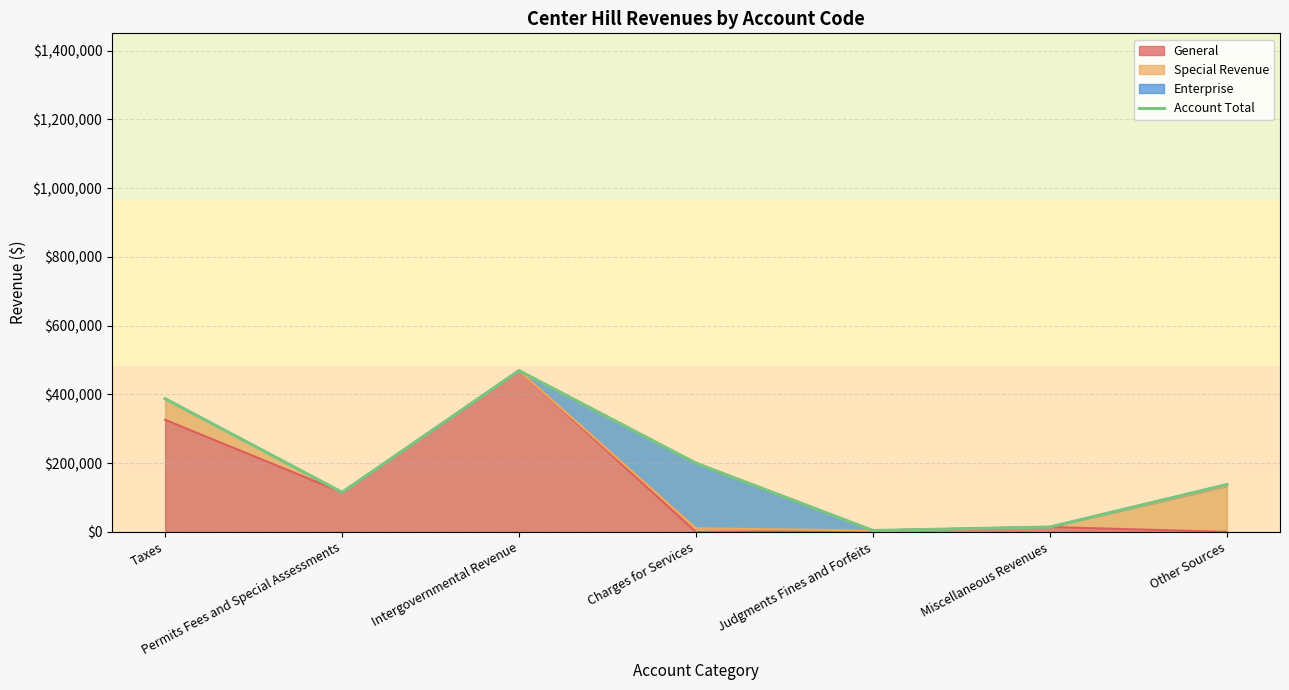

What is the difference between the values at Charges for Services and Miscellaneous Revenues?

185637